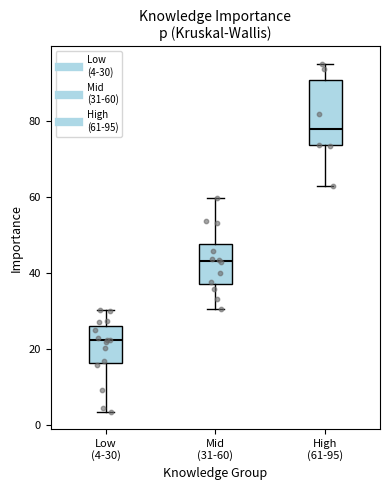

Comparing the boxes themselves (not the whiskers), which one is the tallest?

High (61-95)